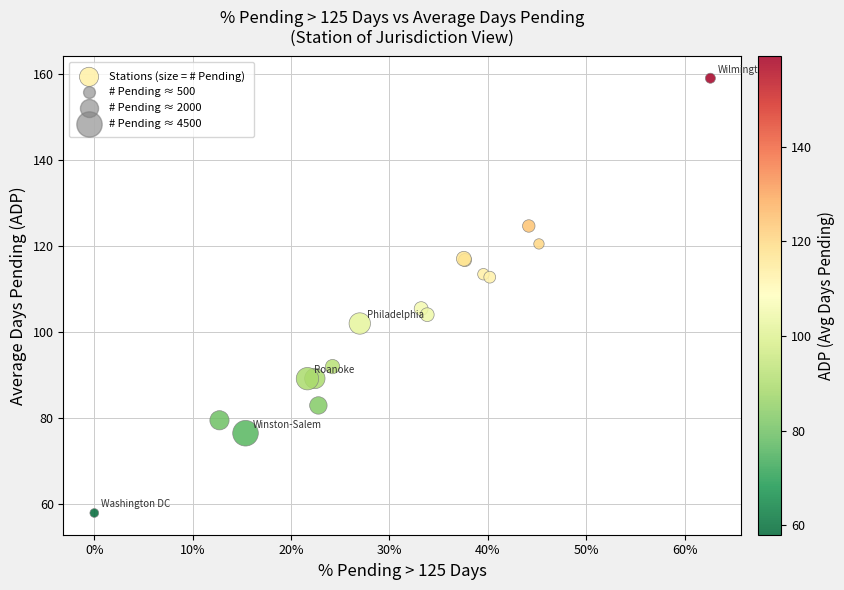

What Y value in the scatter plot is closest to 108?

105.5